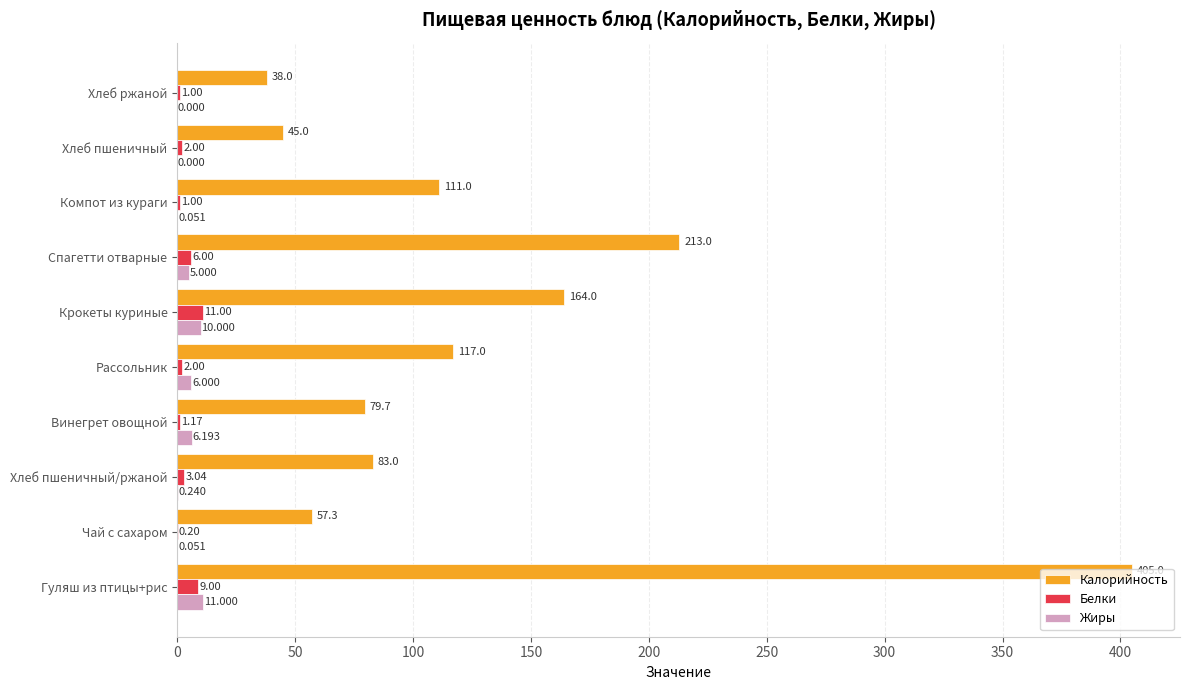

Is the value of Белки at Хлеб ржаной greater than the value of Калорийность at Гуляш из птицы+рис?

No